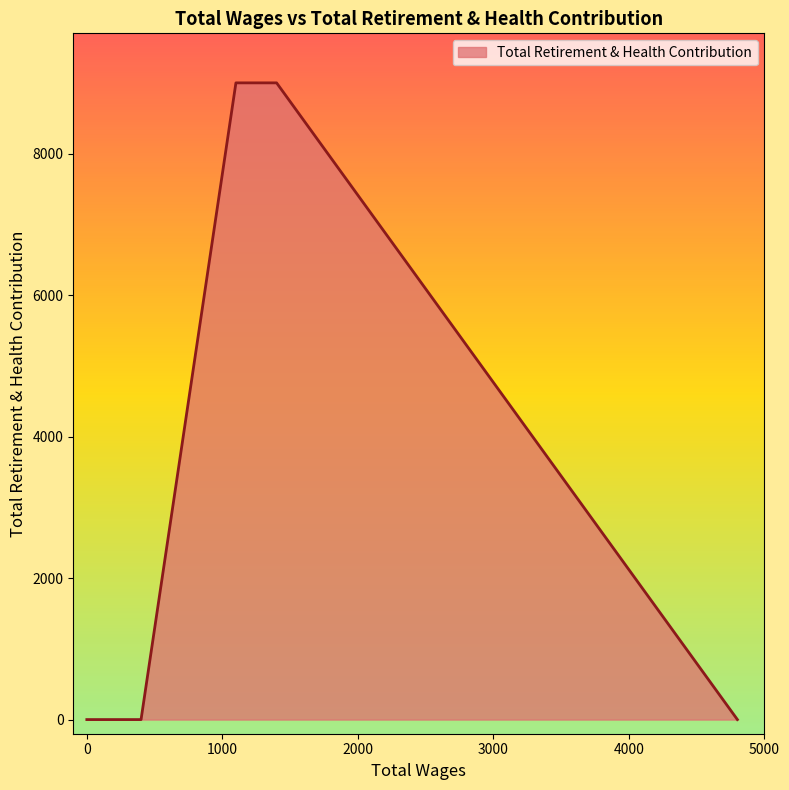

At which label is the value closest to 4500?

4800.0